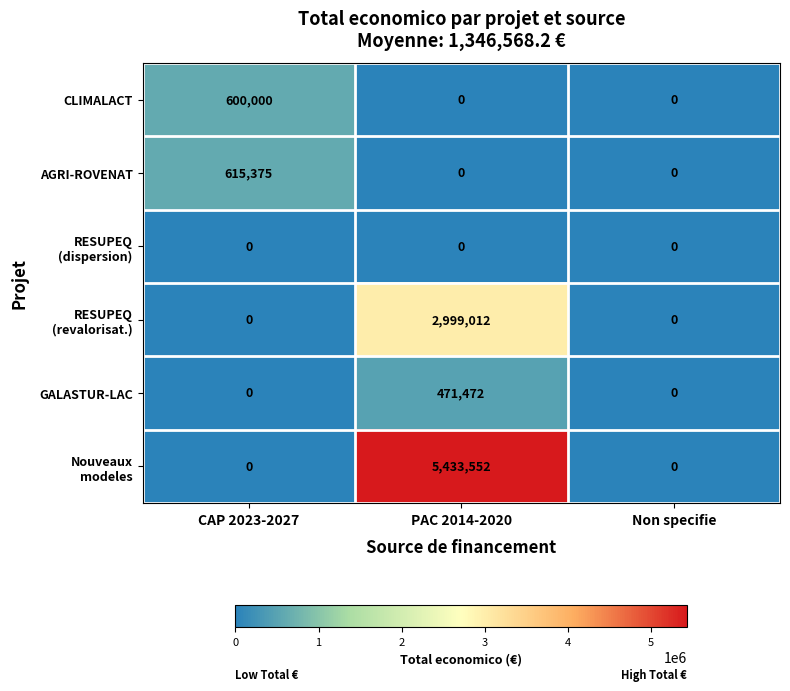

At which category is the sum across all series the highest?

PAC 2014-2020